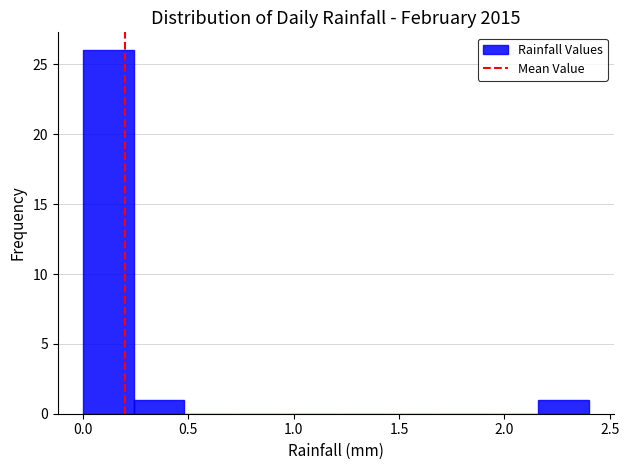

Which range on the x-axis has the tallest bar?

0.00 to 0.24